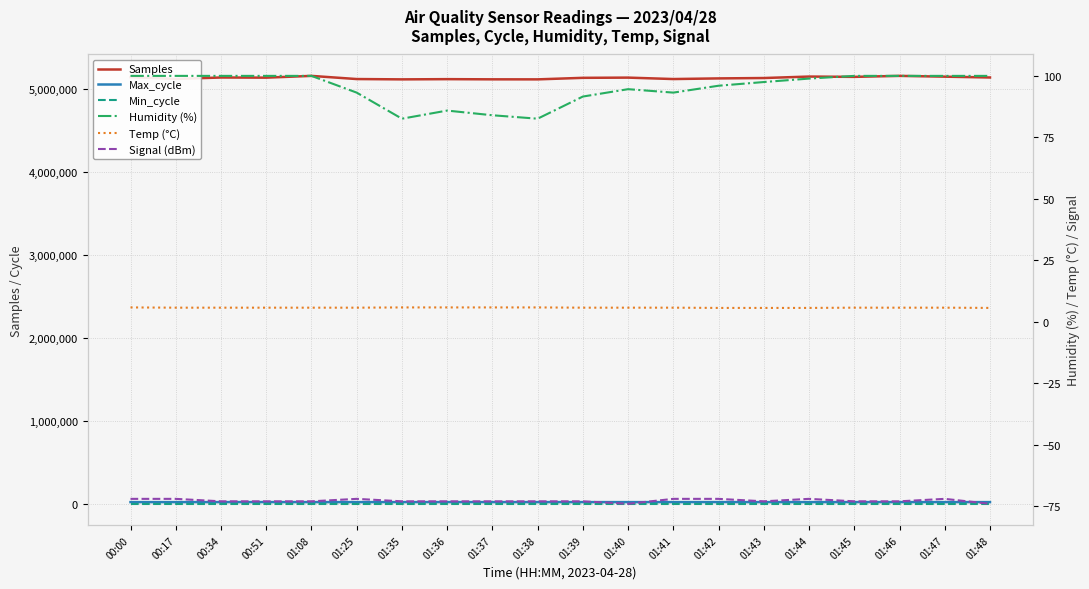

Is it true that Signal (dBm) equals -19.7 at 00:34?

False